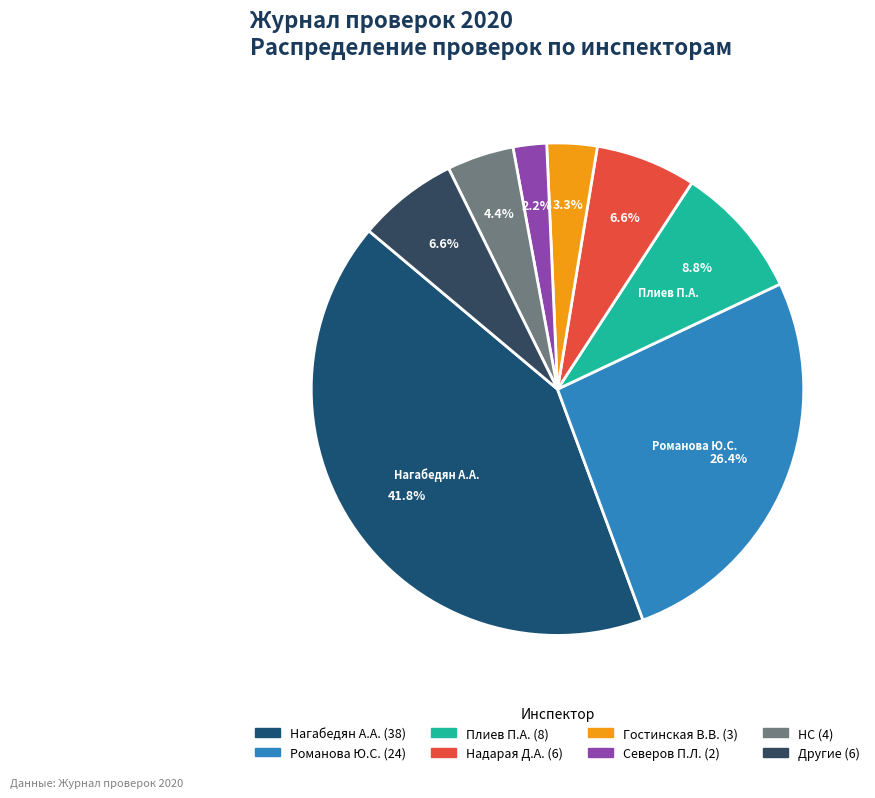

How many segments does this pie chart have?

8